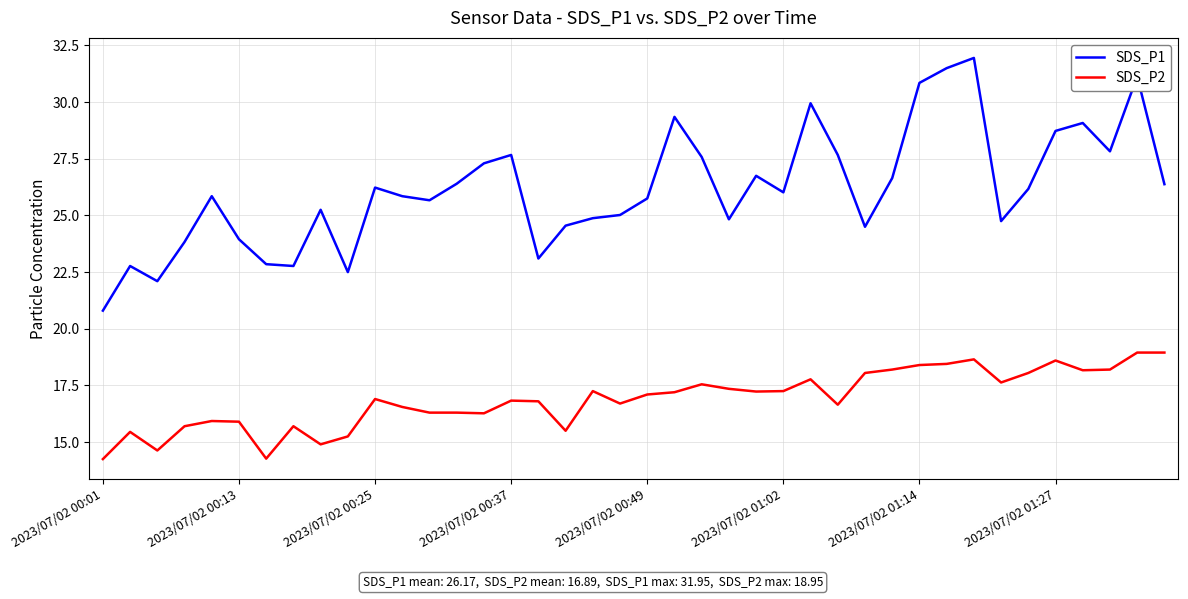

Which series has the largest range (max minus min)?

SDS_P1